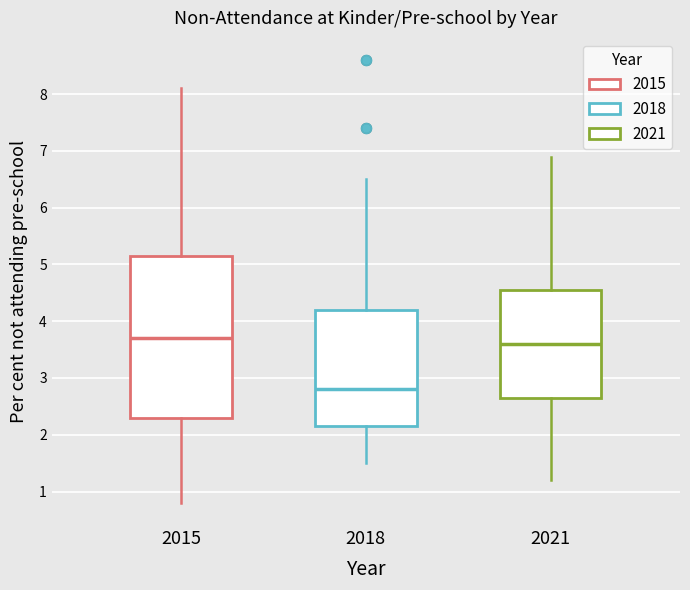

Comparing the boxes themselves (not the whiskers), which one is the tallest?

2015